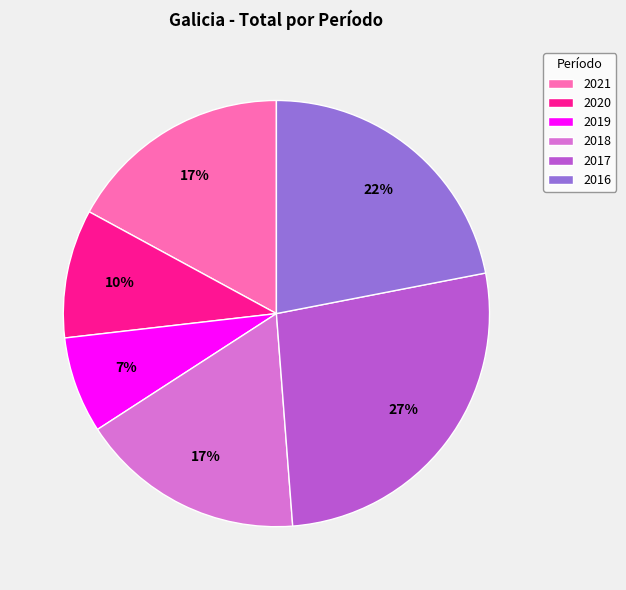

To the nearest percent, what is the combined percentage of 2017 and 2020?

37%